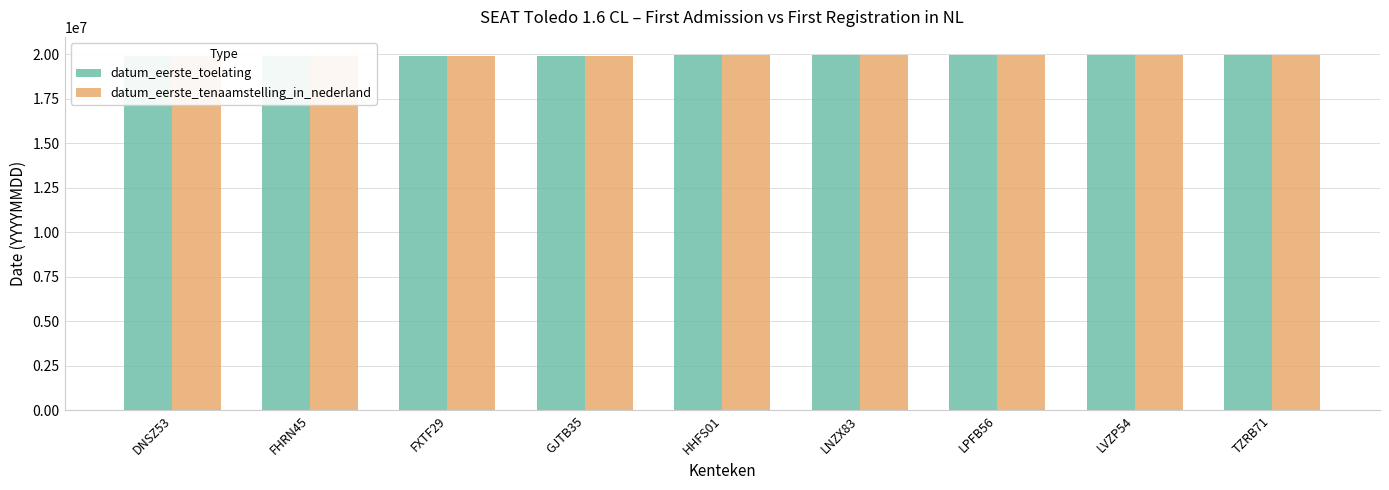

What is the label of the 9th bar from the left?

TZRB71